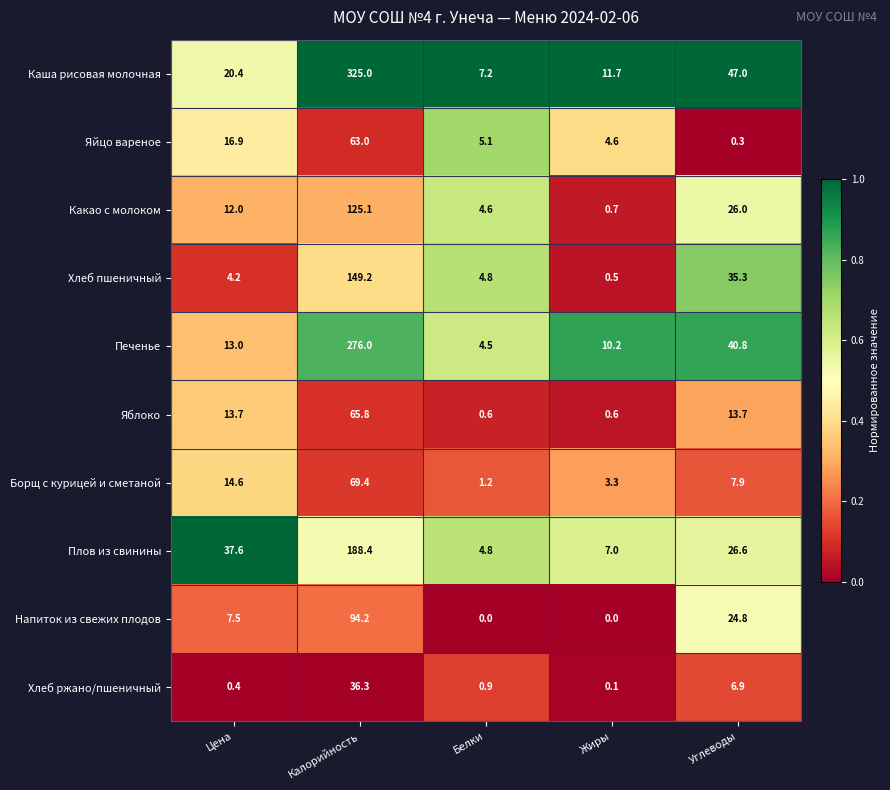

What is the difference between the maximum and minimum values in the Печенье series?

271.5